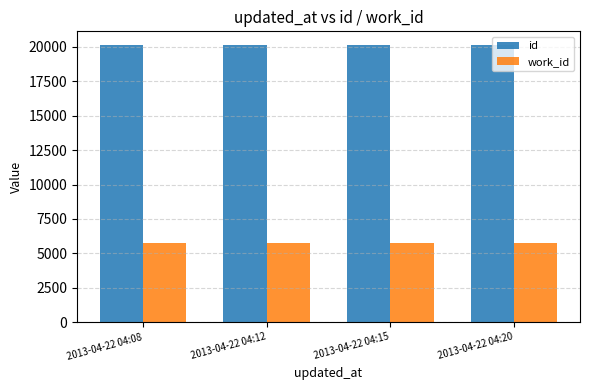

What is the difference between the highest and lowest values at 2013-04-22 04:20?

14386